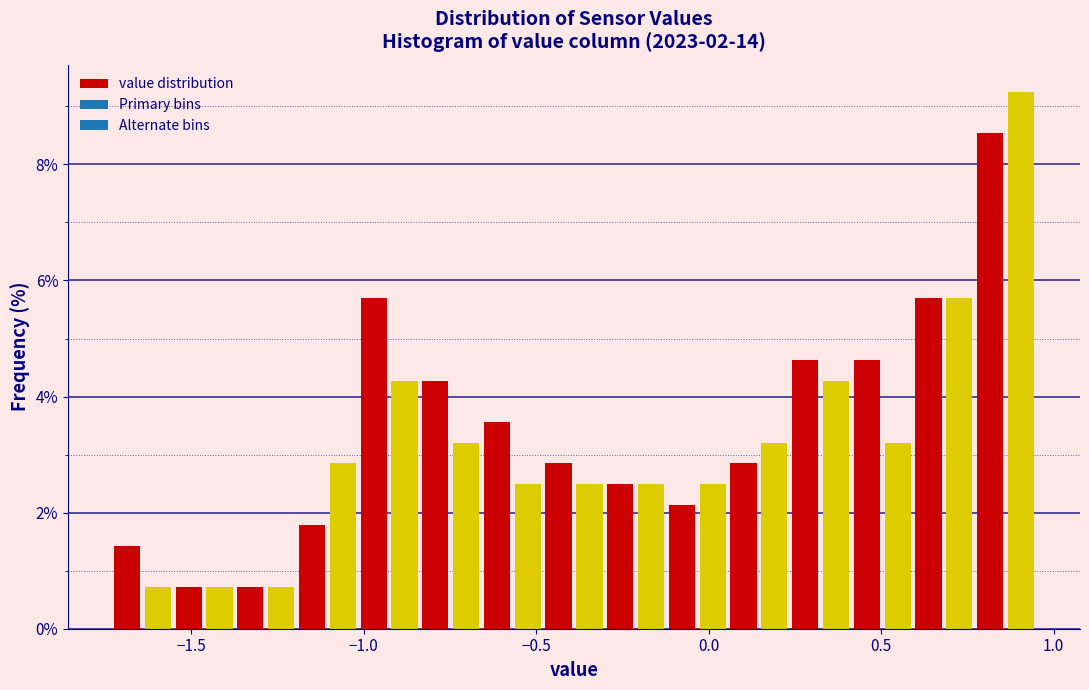

Read against the x-axis, roughly where is the centre of the tallest bar?

0.90